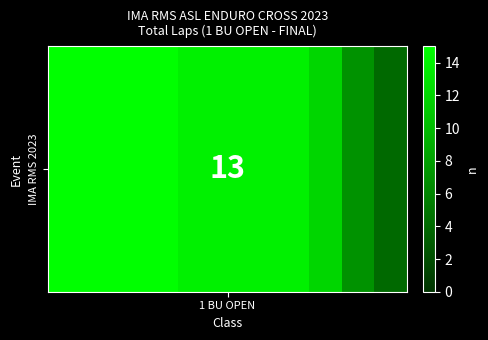

What is the change in value from 7 to 8?

-2